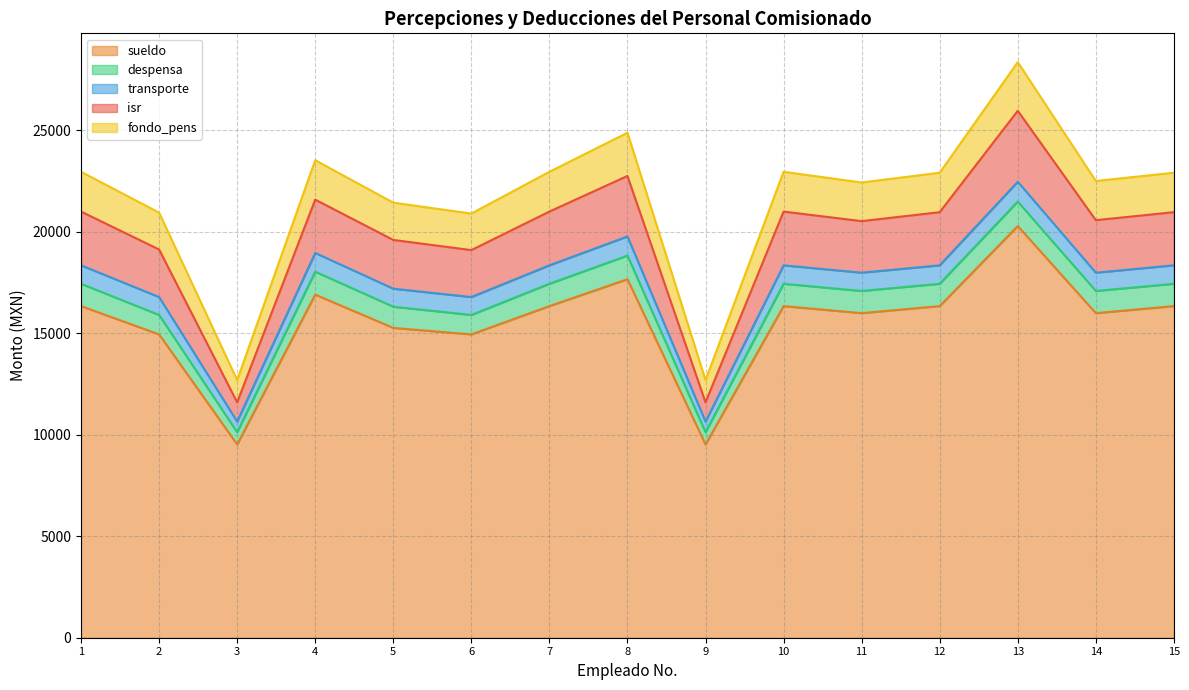

What is the minimum value for sueldo?

9516.5